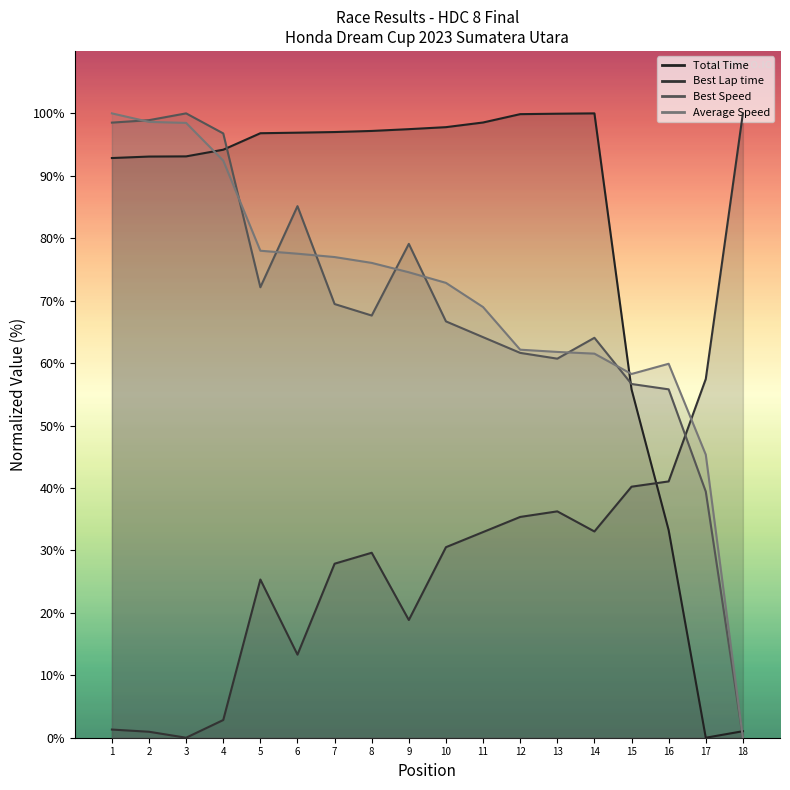

Is this an area chart (filled region under the line)?

No